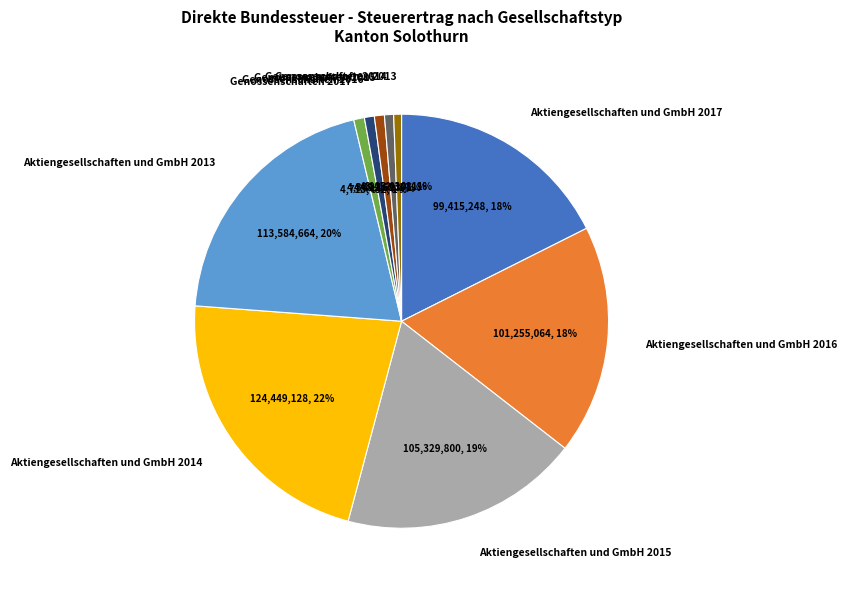

What is the ratio of the value at Aktiengesellschaften und GmbH 2013 to the value at Aktiengesellschaften und GmbH 2016?

1.1